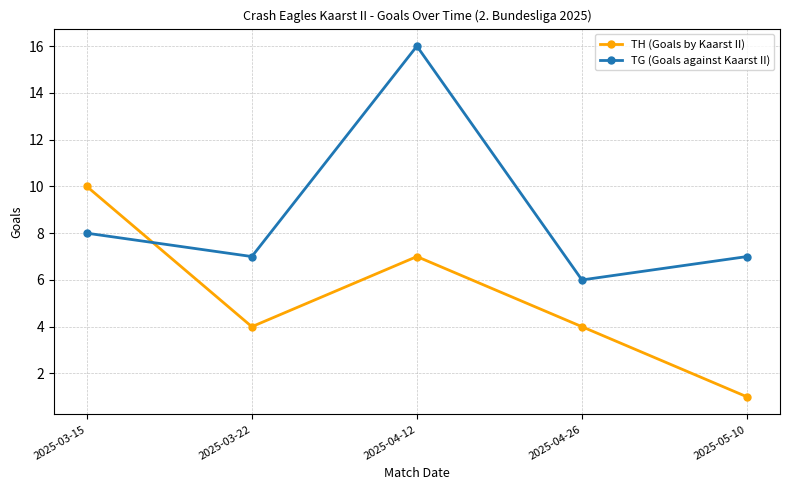

True or false: TG (Goals against Kaarst II) has a value of 8 at 2025-03-15.

True